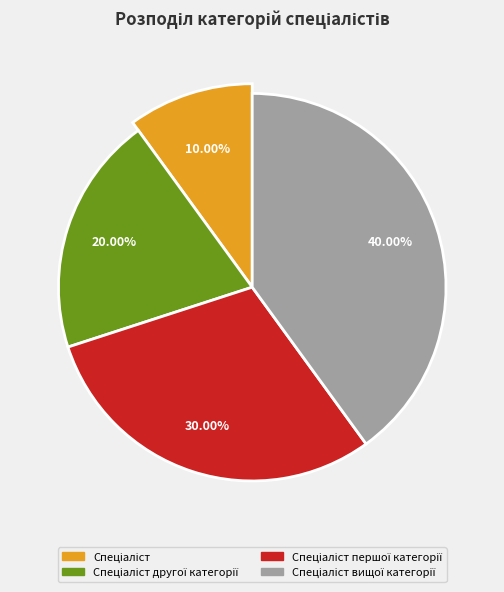

To the nearest percent, what percentage of the pie is Спеціаліст?

10%